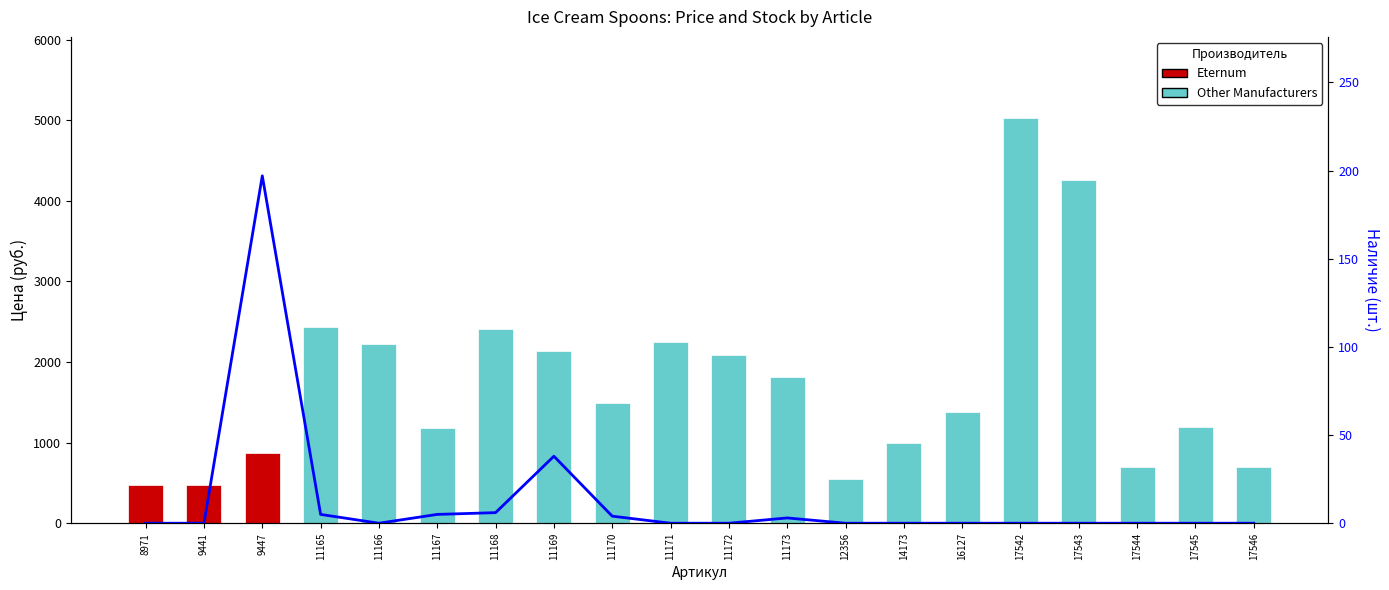

Which category has the lowest value across all series?

8971